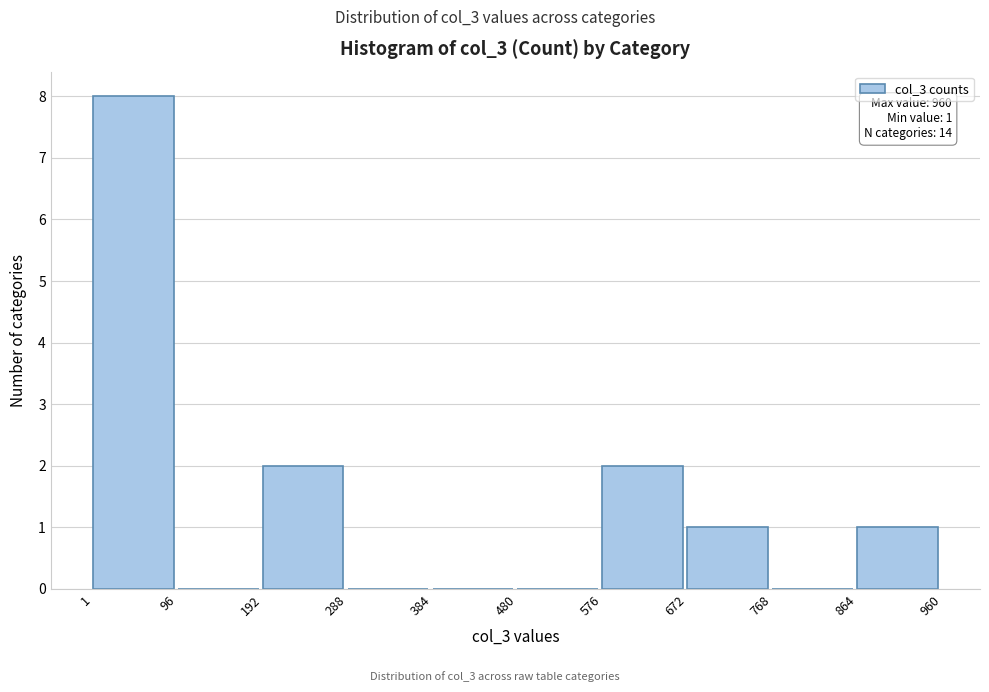

Which range on the x-axis has the tallest bar?

1 to 96